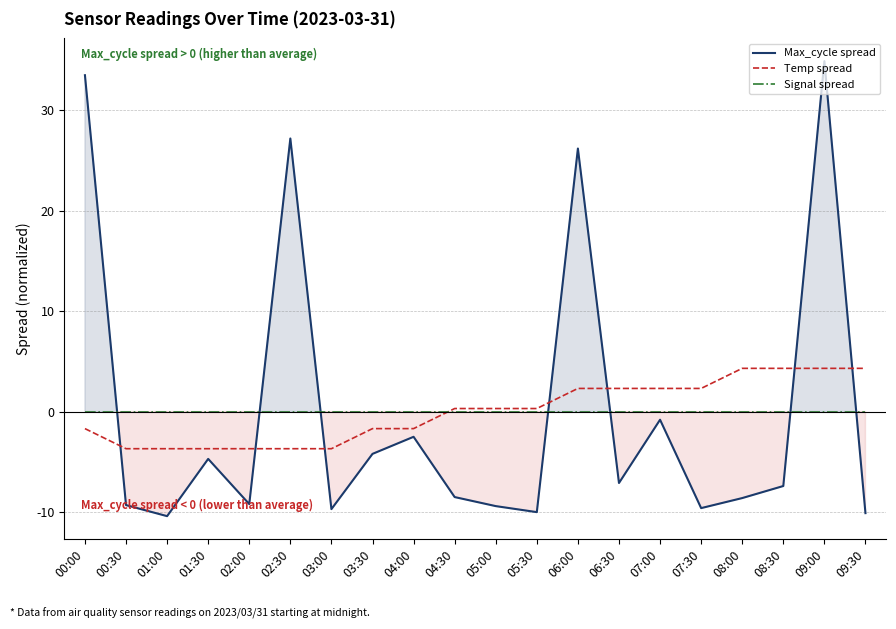

Where is Signal spread nearest to the value 0?

00:00